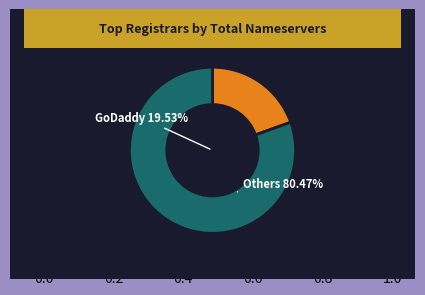

Does Alpnames Limited account for over 50% of the chart?

No